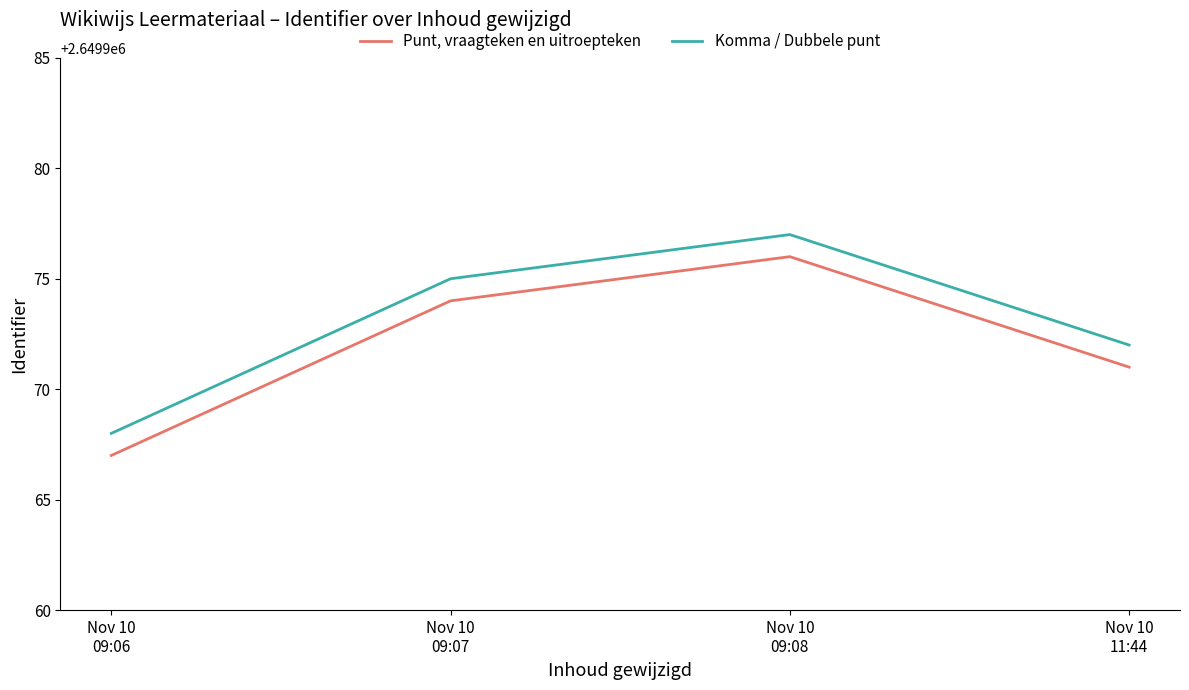

What is the minimum value shown in the chart?

2649967